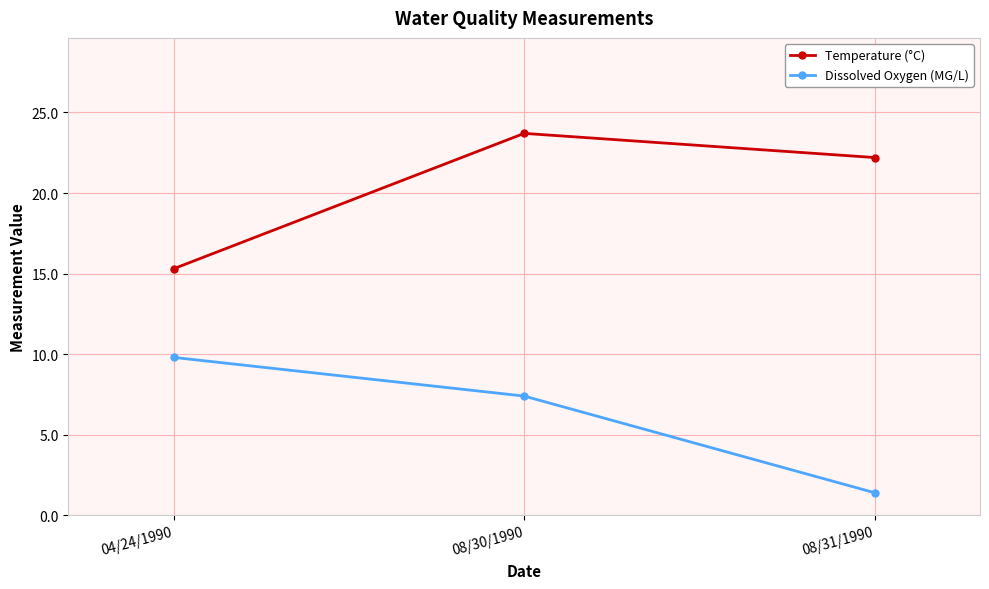

Does the chart display data point markers on the line(s)?

Yes